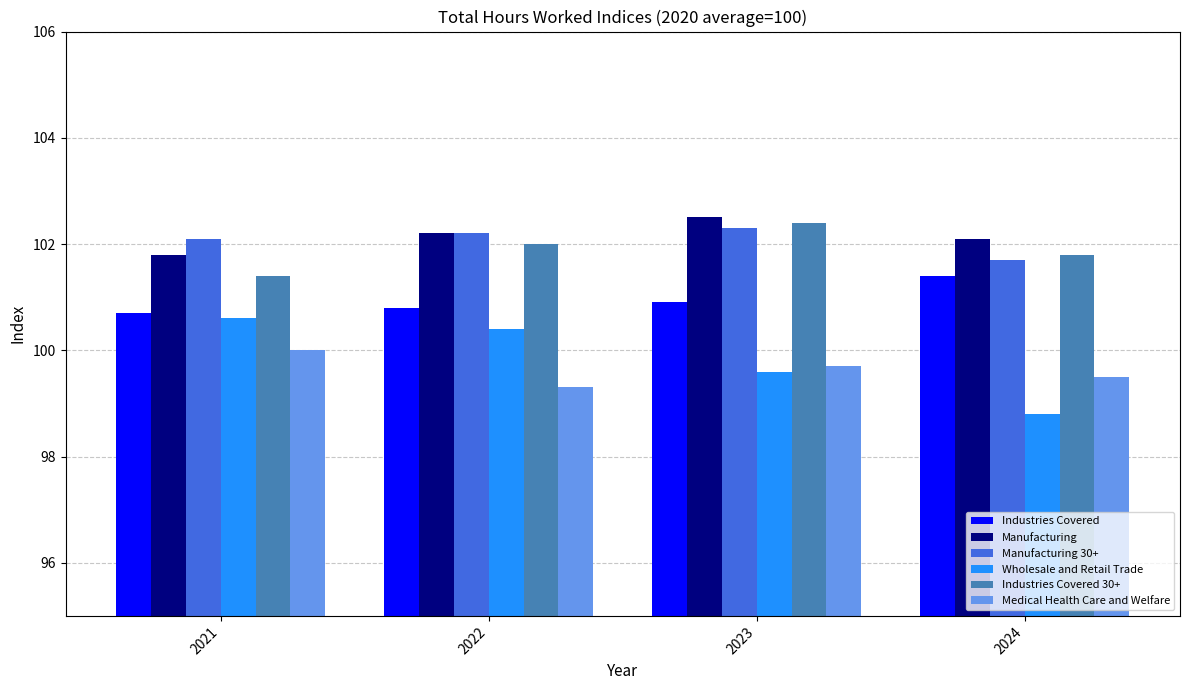

What is the approximate value of Industries Covered at 2022?

100.8